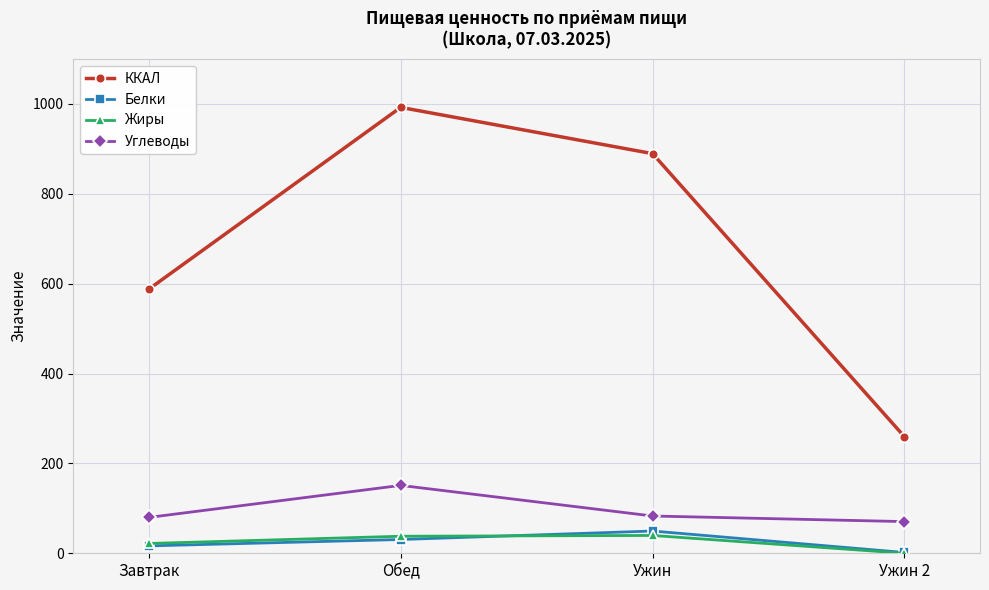

True or false: ККАЛ has a value of 259.5 at Ужин 2.

True